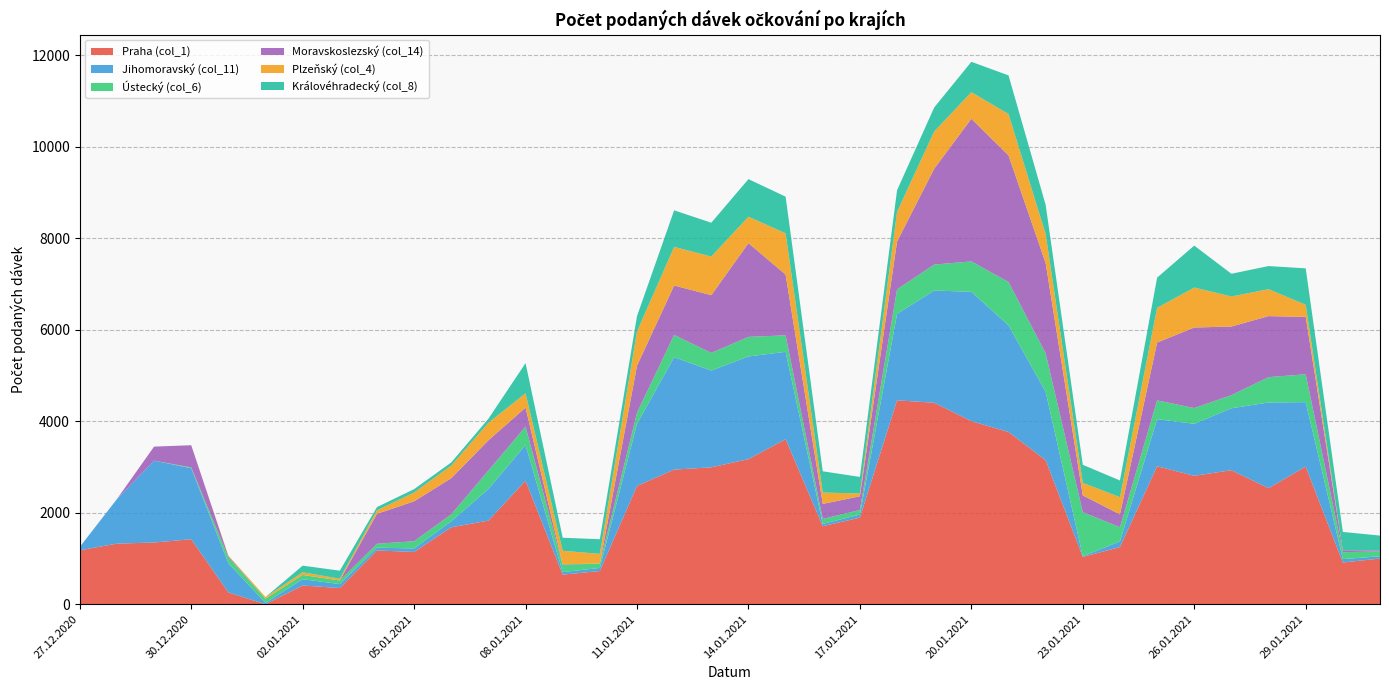

Reading left to right, transcribe all the data shown in this chart.

Praha (col_1): 27.12.2020=1179	28.12.2020=1324	29.12.2020=1349	30.12.2020=1420	31.12.2020=258	01.01.2021=0	02.01.2021=409	03.01.2021=354	04.01.2021=1175	05.01.2021=1142	06.01.2021=1681	07.01.2021=1827	08.01.2021=2699	09.01.2021=646	10.01.2021=726	11.01.2021=2585	12.01.2021=2942	13.01.2021=2992	14.01.2021=3171	15.01.2021=3606	16.01.2021=1706	17.01.2021=1892	18.01.2021=4456	19.01.2021=4403	20.01.2021=4001	21.01.2021=3764	22.01.2021=3148	23.01.2021=1035	24.01.2021=1248	25.01.2021=3015	26.01.2021=2806	27.01.2021=2929	28.01.2021=2536	29.01.2021=3007	30.01.2021=912	31.01.2021=998
Jihomoravský (col_11): 27.12.2020=72	28.12.2020=973	29.12.2020=1789	30.12.2020=1553	31.12.2020=639	01.01.2021=30	02.01.2021=138	03.01.2021=86	04.01.2021=61	05.01.2021=77	06.01.2021=132	07.01.2021=691	08.01.2021=779	09.01.2021=55	10.01.2021=68	11.01.2021=1359	12.01.2021=2456	13.01.2021=2115	14.01.2021=2244	15.01.2021=1910	16.01.2021=50	17.01.2021=67	18.01.2021=1888	19.01.2021=2453	20.01.2021=2827	21.01.2021=2330	22.01.2021=1496	23.01.2021=12	24.01.2021=126	25.01.2021=1029	26.01.2021=1137	27.01.2021=1353	28.01.2021=1873	29.01.2021=1409	30.01.2021=74	31.01.2021=50
Ústecký (col_6): 27.12.2020=0	28.12.2020=0	29.12.2020=0	30.12.2020=17	31.12.2020=130	01.01.2021=90	02.01.2021=94	03.01.2021=79	04.01.2021=86	05.01.2021=158	06.01.2021=152	07.01.2021=404	08.01.2021=404	09.01.2021=159	10.01.2021=96	11.01.2021=242	12.01.2021=487	13.01.2021=386	14.01.2021=428	15.01.2021=360	16.01.2021=108	17.01.2021=100	18.01.2021=537	19.01.2021=567	20.01.2021=664	21.01.2021=948	22.01.2021=839	23.01.2021=965	24.01.2021=310	25.01.2021=411	26.01.2021=344	27.01.2021=287	28.01.2021=554	29.01.2021=610	30.01.2021=151	31.01.2021=107
Moravskoslezský (col_14): 27.12.2020=1	28.12.2020=0	29.12.2020=306	30.12.2020=485	31.12.2020=24	01.01.2021=0	02.01.2021=0	03.01.2021=0	04.01.2021=653	05.01.2021=872	06.01.2021=789	07.01.2021=660	08.01.2021=415	09.01.2021=12	10.01.2021=0	11.01.2021=1026	12.01.2021=1080	13.01.2021=1261	14.01.2021=2048	15.01.2021=1328	16.01.2021=328	17.01.2021=301	18.01.2021=1045	19.01.2021=2095	20.01.2021=3117	21.01.2021=2768	22.01.2021=1973	23.01.2021=366	24.01.2021=280	25.01.2021=1263	26.01.2021=1760	27.01.2021=1500	28.01.2021=1333	29.01.2021=1254	30.01.2021=42	31.01.2021=22
Plzeňský (col_4): 27.12.2020=0	28.12.2020=0	29.12.2020=0	30.12.2020=0	31.12.2020=15	01.01.2021=37	02.01.2021=58	03.01.2021=39	04.01.2021=78	05.01.2021=193	06.01.2021=276	07.01.2021=384	08.01.2021=313	09.01.2021=296	10.01.2021=211	11.01.2021=749	12.01.2021=844	13.01.2021=844	14.01.2021=578	15.01.2021=902	16.01.2021=249	17.01.2021=60	18.01.2021=648	19.01.2021=814	20.01.2021=581	21.01.2021=903	22.01.2021=635	23.01.2021=275	24.01.2021=375	25.01.2021=759	26.01.2021=874	27.01.2021=656	28.01.2021=589	29.01.2021=264	30.01.2021=0	31.01.2021=0
Královéhradecký (col_8): 27.12.2020=0	28.12.2020=0	29.12.2020=0	30.12.2020=0	31.12.2020=0	01.01.2021=0	02.01.2021=144	03.01.2021=175	04.01.2021=70	05.01.2021=73	06.01.2021=68	07.01.2021=87	08.01.2021=659	09.01.2021=285	10.01.2021=320	11.01.2021=335	12.01.2021=799	13.01.2021=739	14.01.2021=821	15.01.2021=801	16.01.2021=464	17.01.2021=362	18.01.2021=472	19.01.2021=524	20.01.2021=664	21.01.2021=844	22.01.2021=637	23.01.2021=394	24.01.2021=365	25.01.2021=660	26.01.2021=916	27.01.2021=497	28.01.2021=505	29.01.2021=796	30.01.2021=401	31.01.2021=323